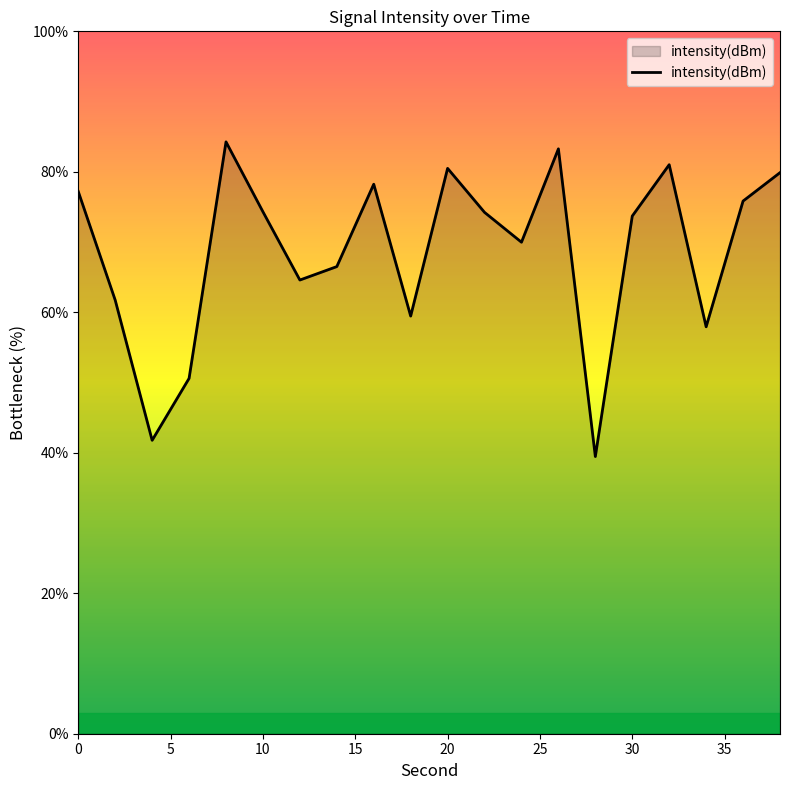

What is the difference between the maximum and minimum values?

44.8